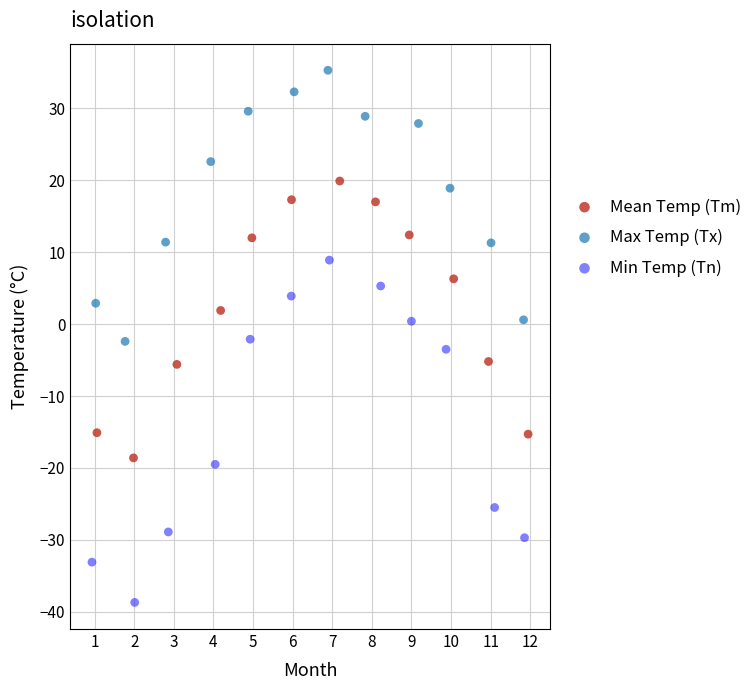

Which series contains the highest Y value?

Max Temp (Tx)